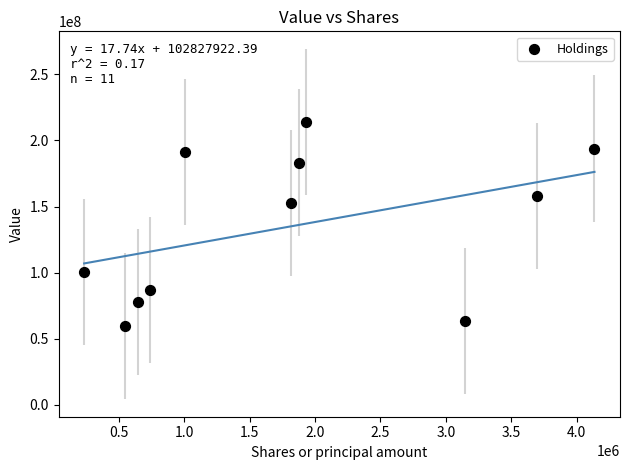

What is the range of X values (max minus min)?

3903368